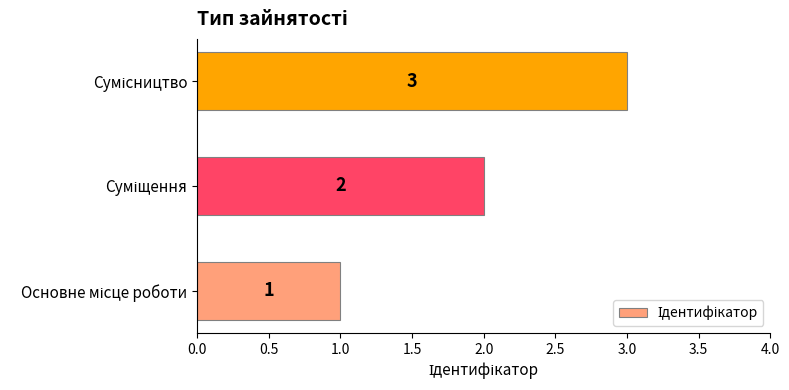

What is the sum of all values?

6